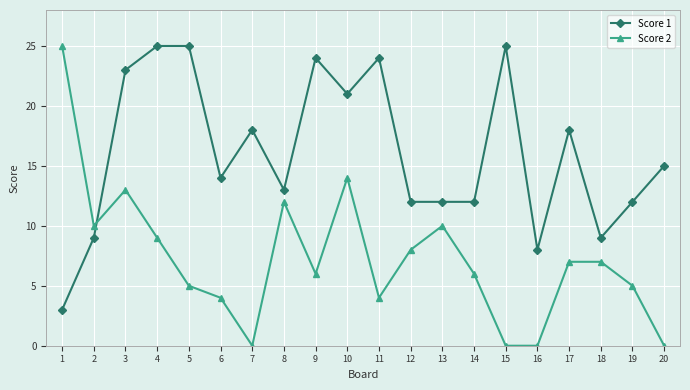

Is the value of Score 1 at 18 greater than the value of Score 2 at 9?

Yes